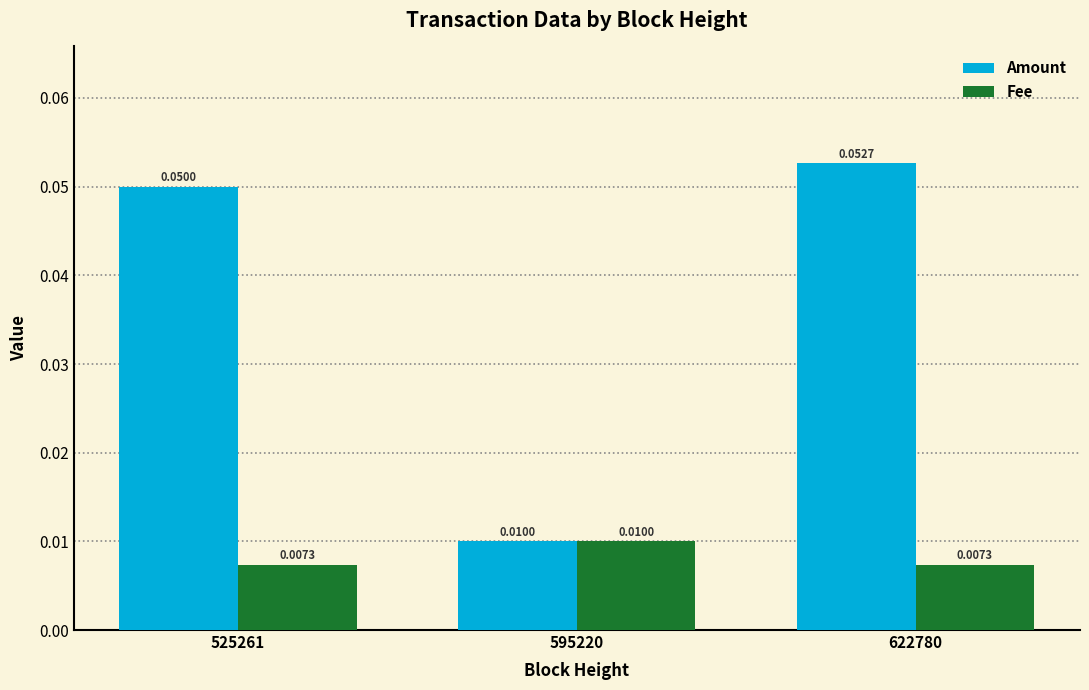

At how many categories does at least one series exceed 0?

3